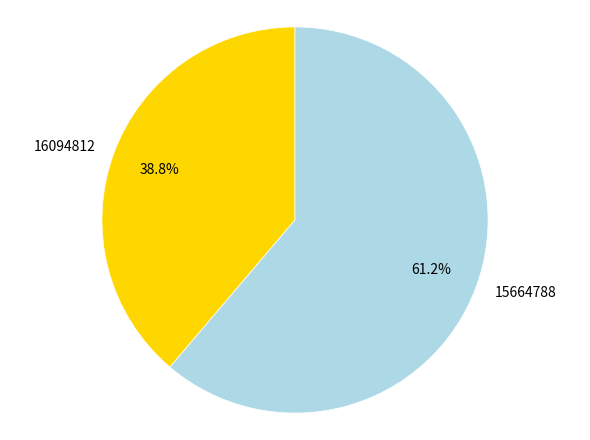

Which category has the smallest portion of the pie?

16094812